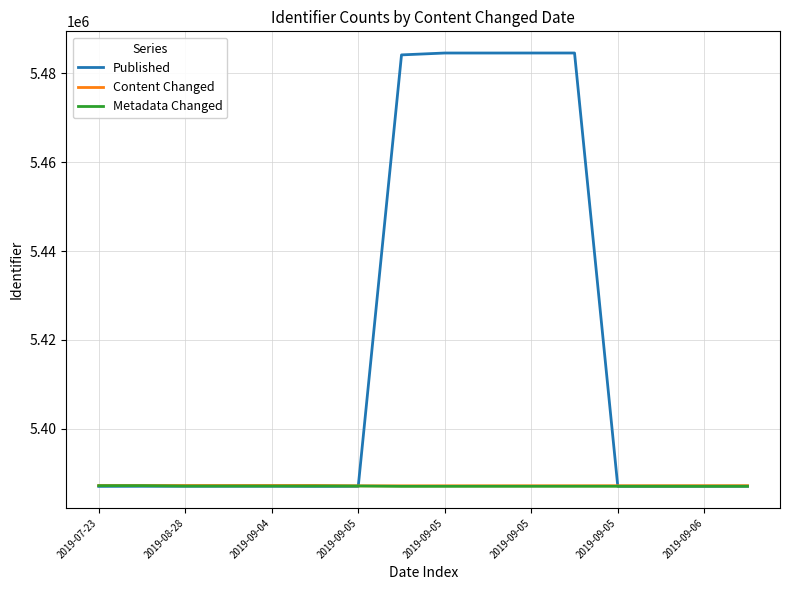

Does the chart display data point markers on the line(s)?

No